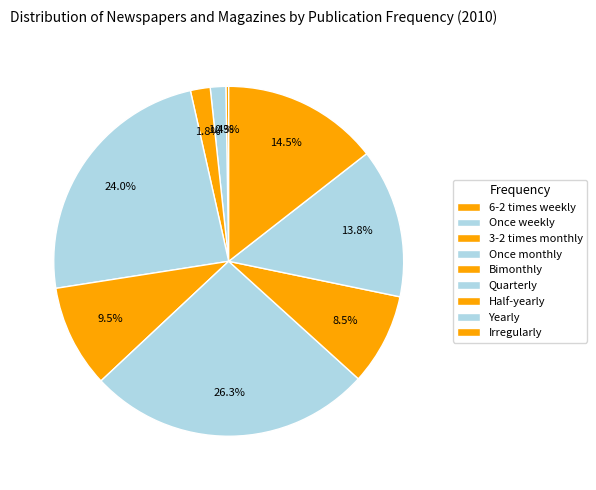

How much of the chart is everything except Half-yearly?

91.5%